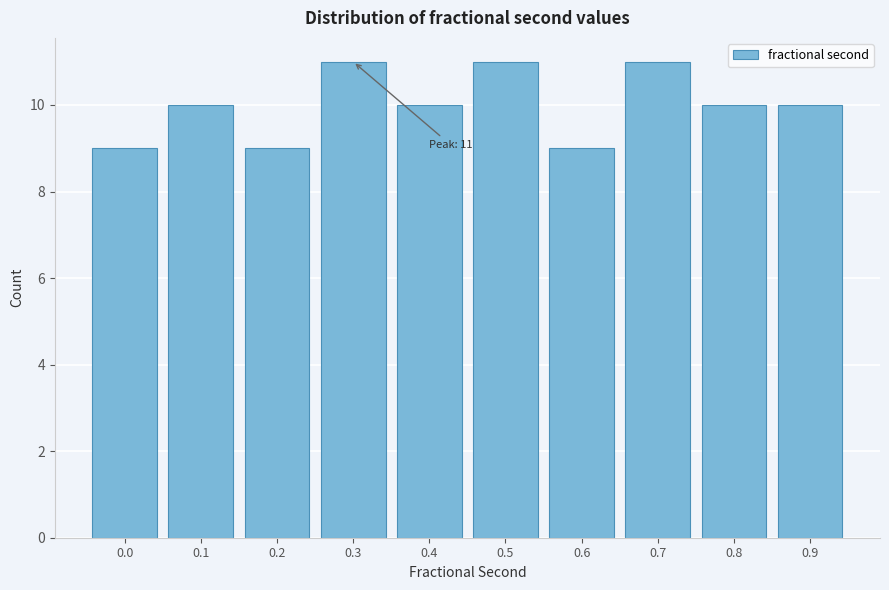

Reading left to right, transcribe all the data shown in this chart.

0.0=9	0.1=10	0.2=9	0.3=11	0.4=10	0.5=11	0.6=9	0.7=11	0.8=10	0.9=10